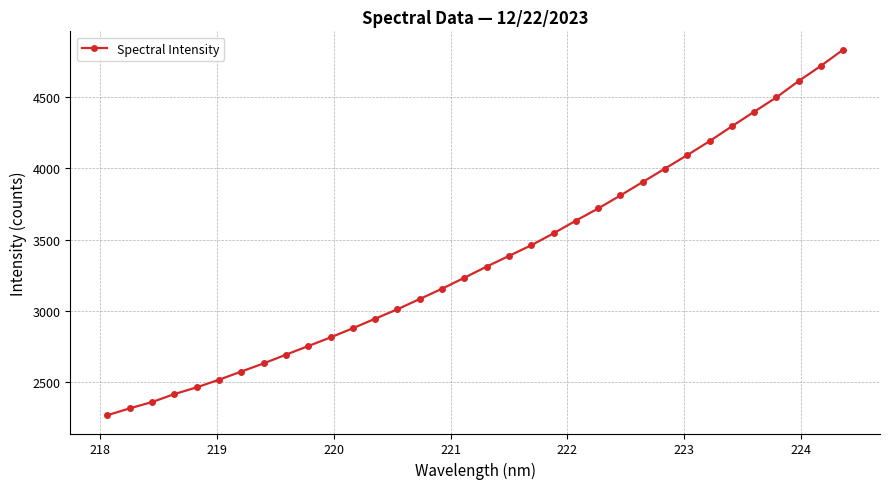

What is the average value?

3367.4